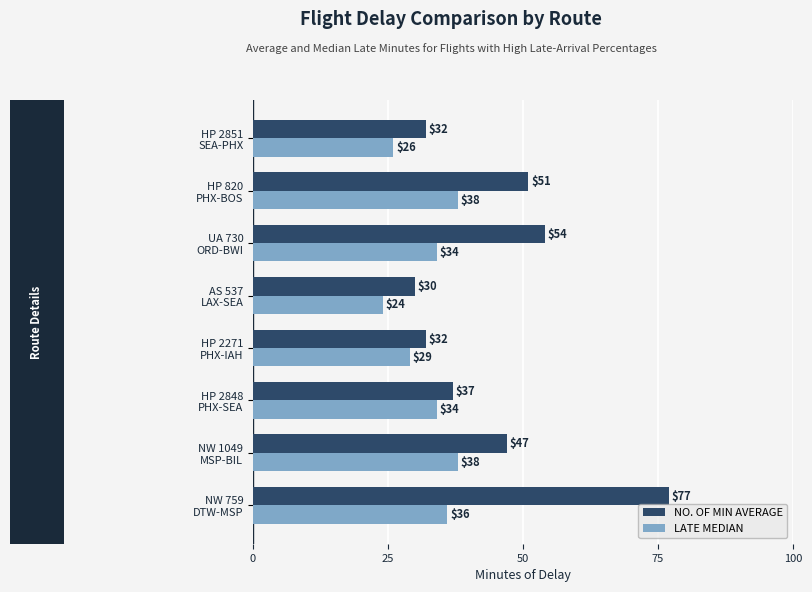

At how many categories does at least one series exceed 45?

4